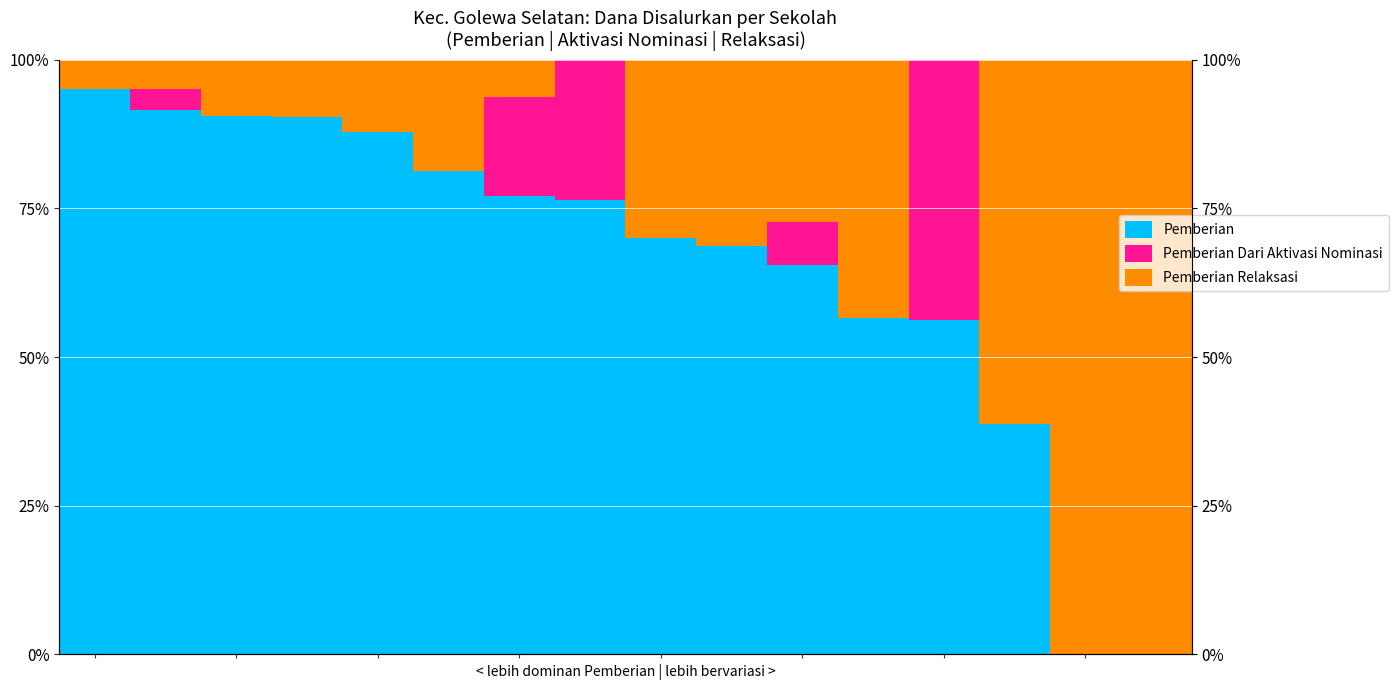

Reading left to right, extract all data points from this chart.

Pemberian: 95.2	91.5	90.6	90.3	87.8	81.2	77.1	76.3	70.0	68.8	65.4	56.6	56.2	38.8	0.0	0.0
Pemberian Dari Aktivasi Nominasi: 0.0	3.5	0.0	0.0	0.0	0.0	16.7	23.7	0.0	0.0	7.4	0.0	43.8	0.0	0.0	0.0
Pemberian Relaksasi: 4.8	5.0	9.4	9.7	12.2	18.8	6.2	0.0	30.0	31.2	27.2	43.4	0.0	61.2	100.0	100.0